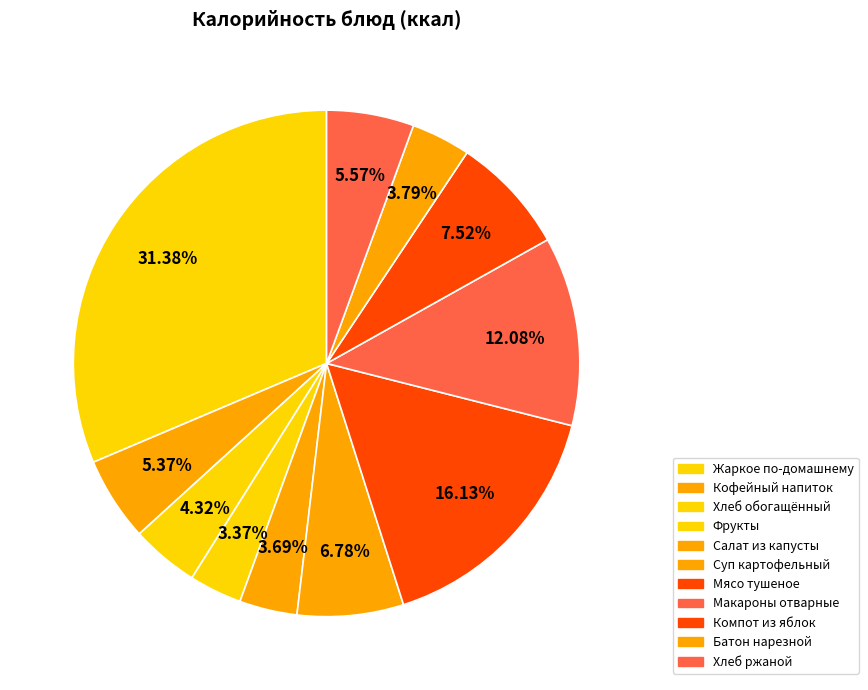

True or false: Салат из капусты accounts for 4% of the total.

True